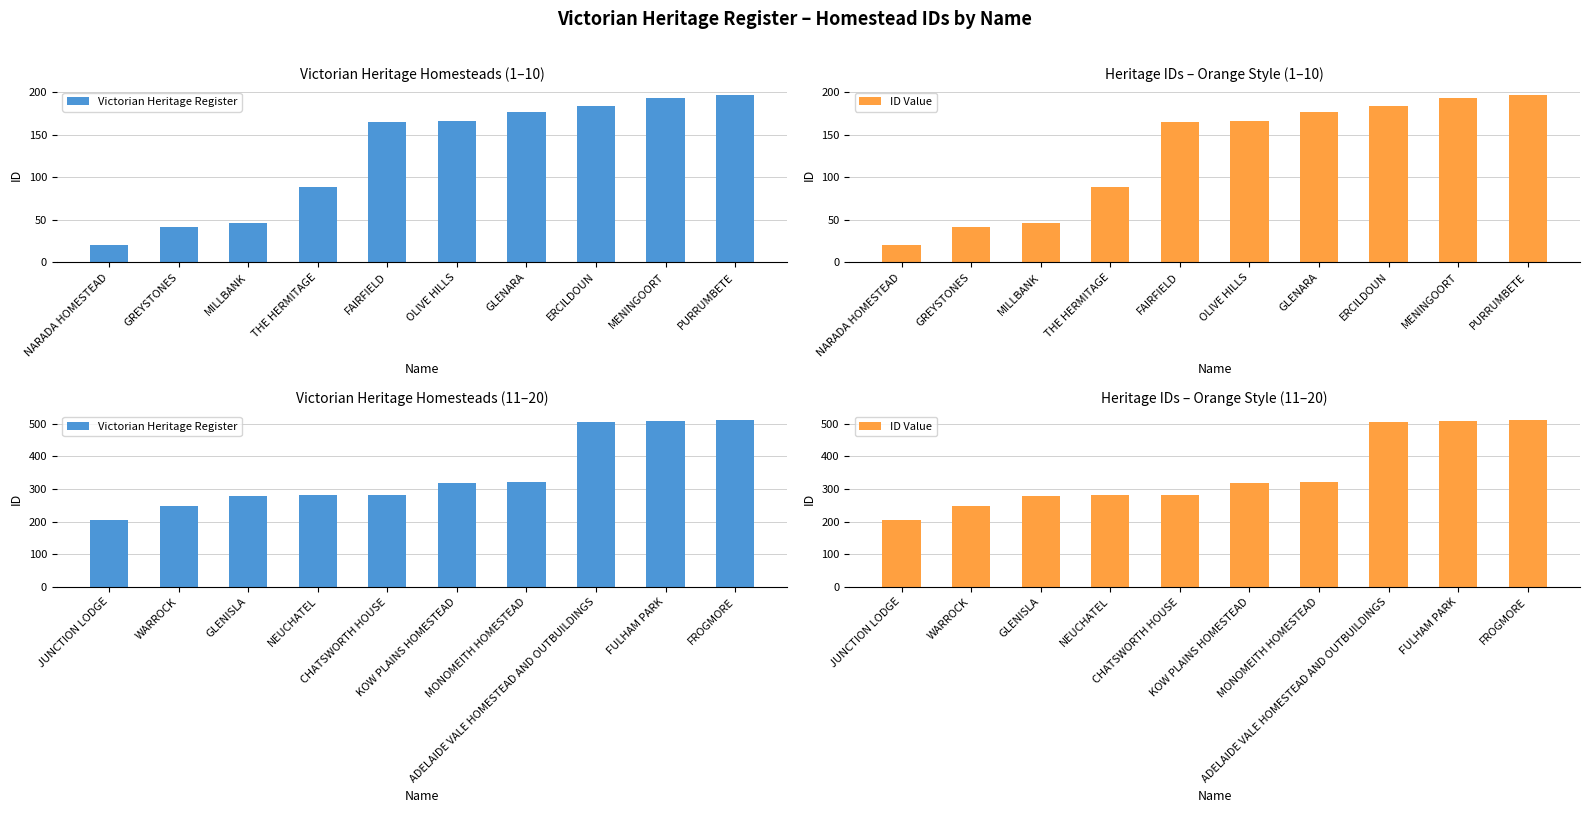

At how many categories does at least one series exceed 340?

3